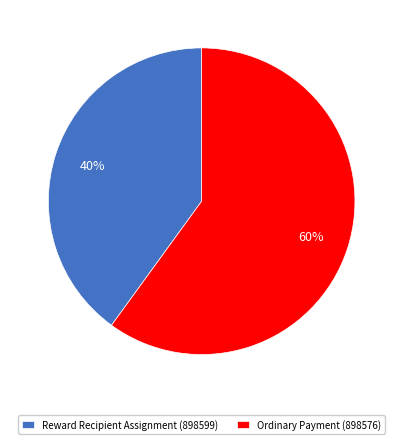

Do Ordinary Payment (898576) and Reward Recipient Assignment (898599) together represent more than half of the pie?

Yes